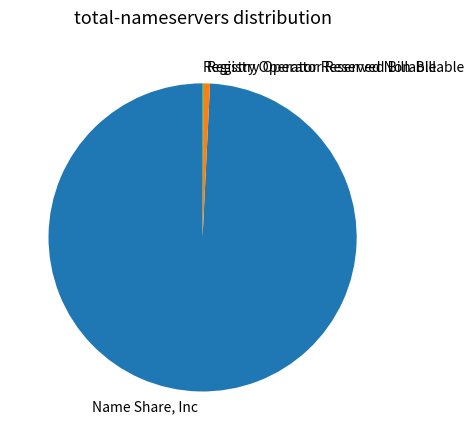

Which slice is the largest?

Name Share, Inc